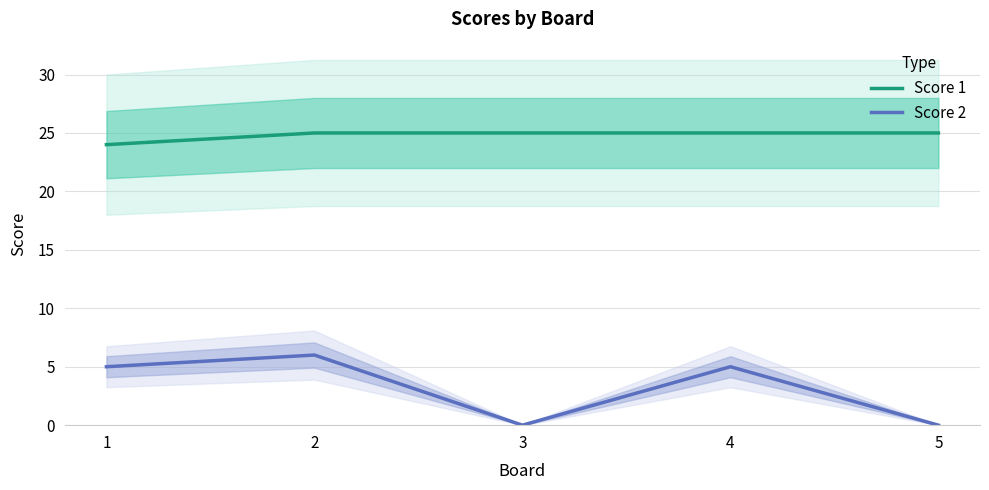

At which category does the chart reach its minimum across all series?

3